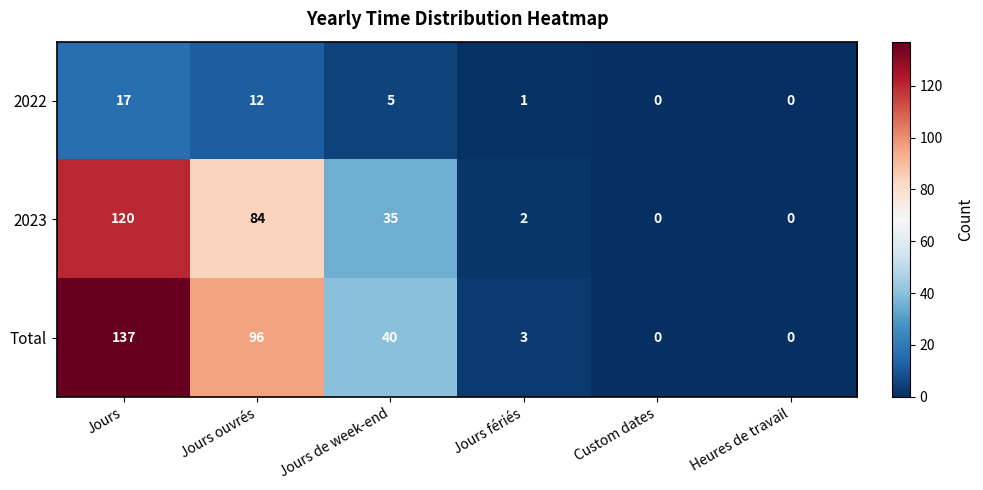

Rank the series at Jours from highest to lowest value.

Total, 2023, 2022